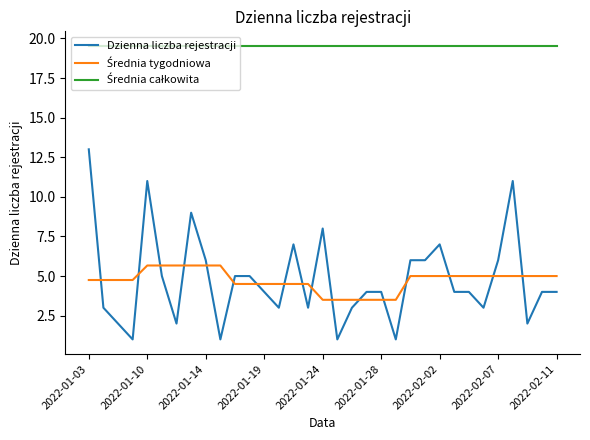

Which series has the widest spread of values?

Dzienna liczba rejestracji